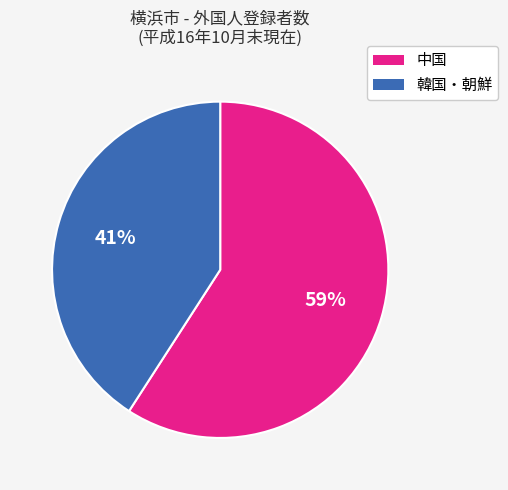

To the nearest percent, what is the average slice percentage?

50%